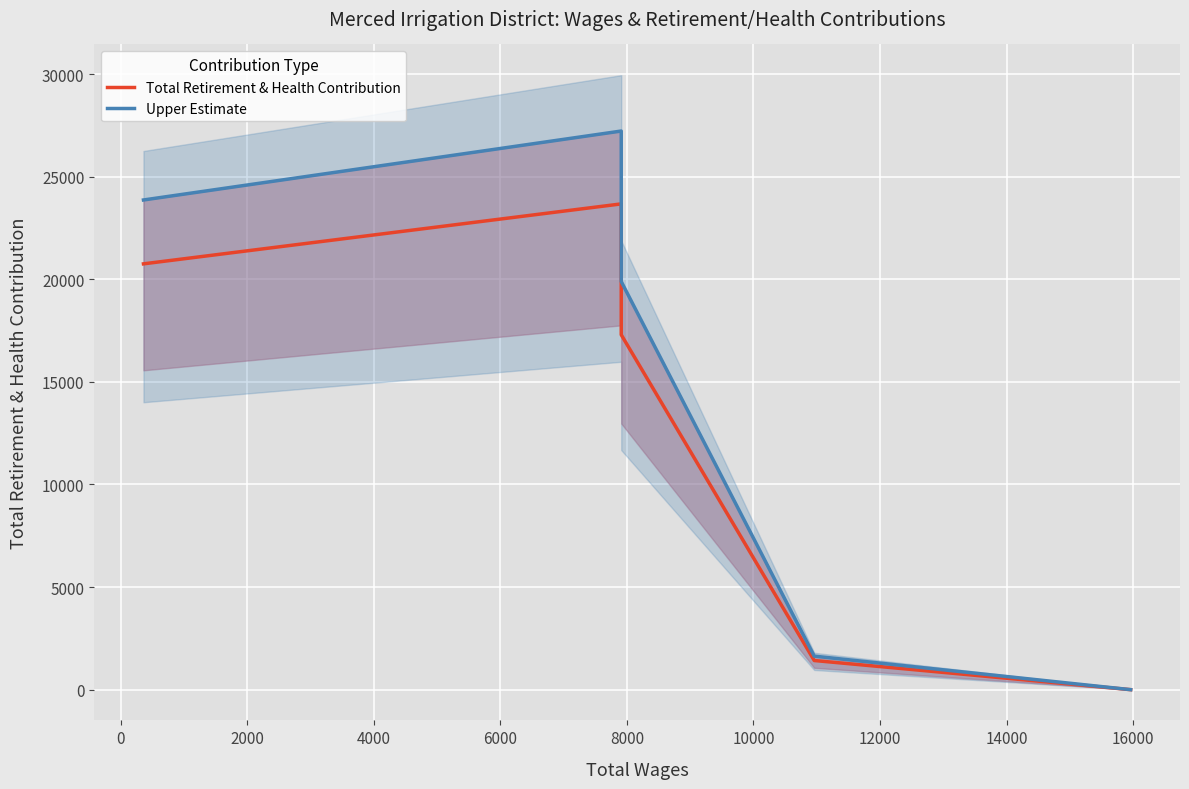

What is the maximum value shown in the chart?

27227.4